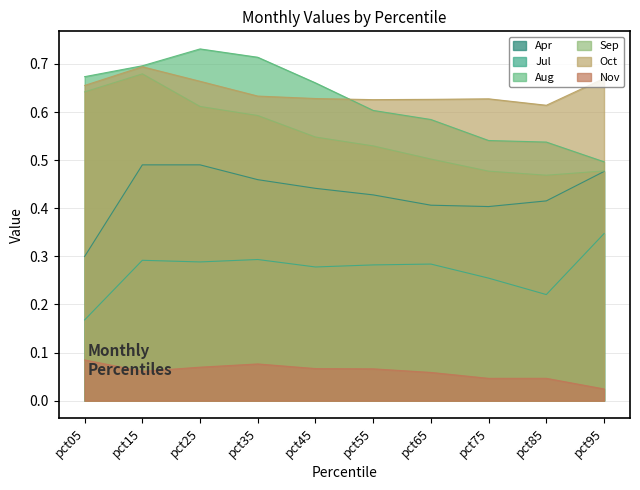

What are all the series names shown in the legend?

Apr, Jul, Aug, Sep, Oct, Nov